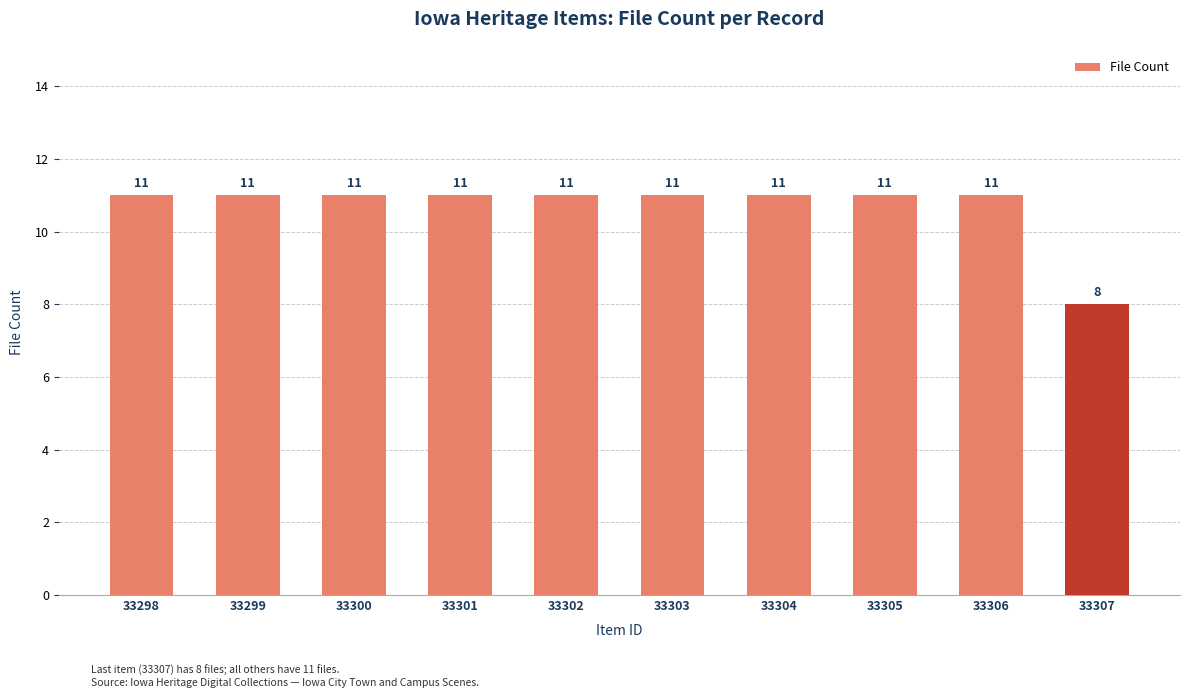

At which label is the value closest to 9?

33307